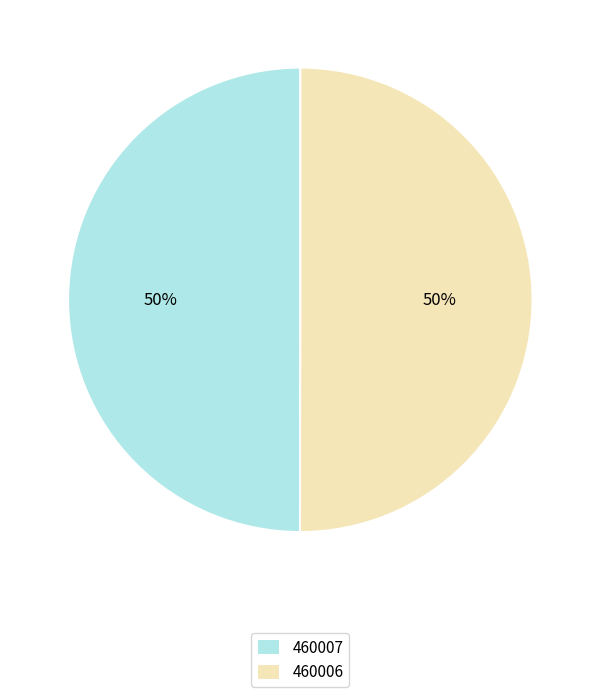

Approximately how many times larger is the value at 460006 compared to 460007?

1.0